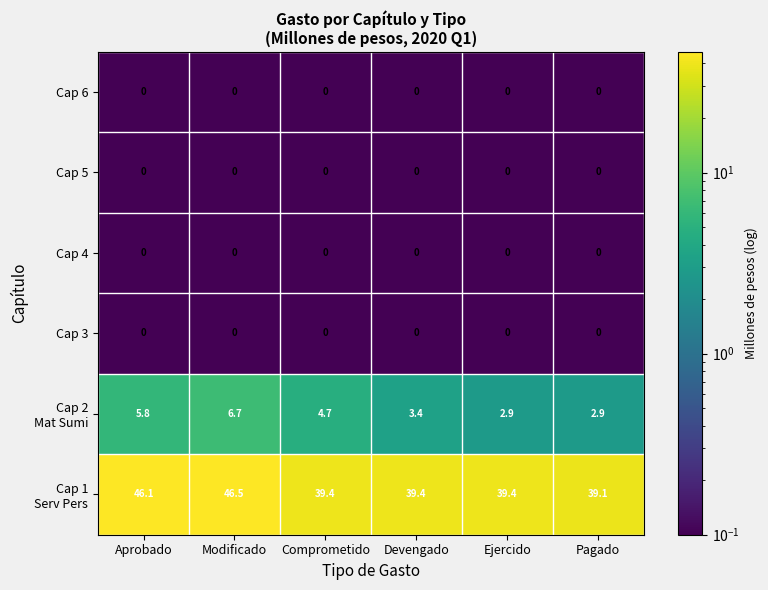

How many data points does each series have?

6